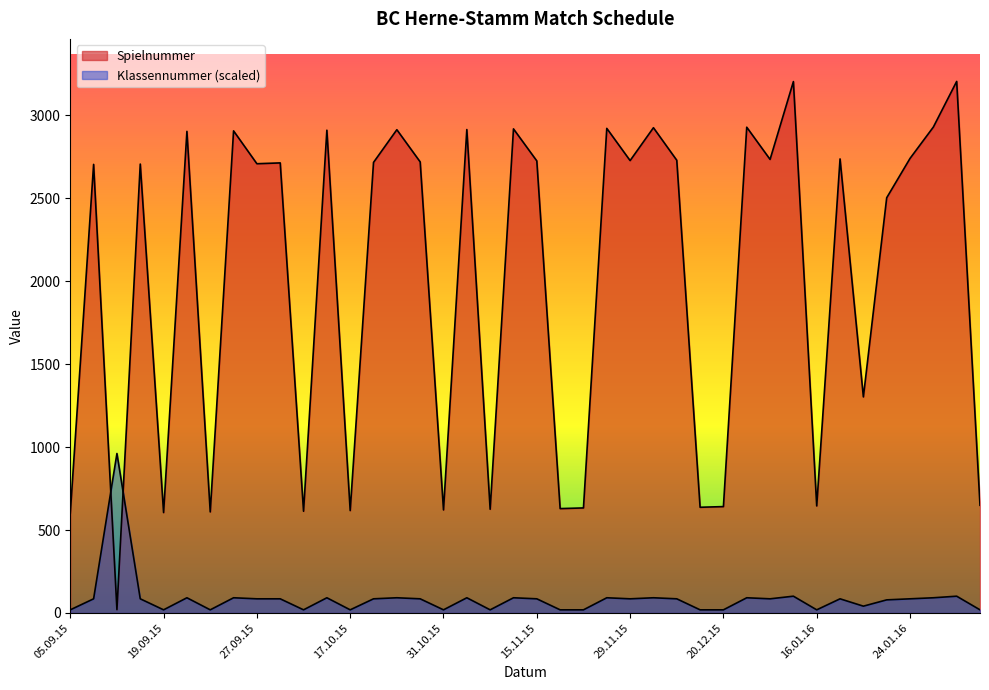

What is the sum of all Klassennummer values?

3470.6